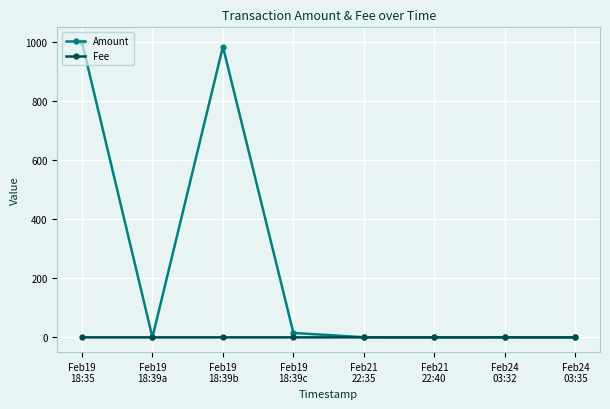

In Amount, how many points are higher than both neighbors (excluding endpoints)?

2